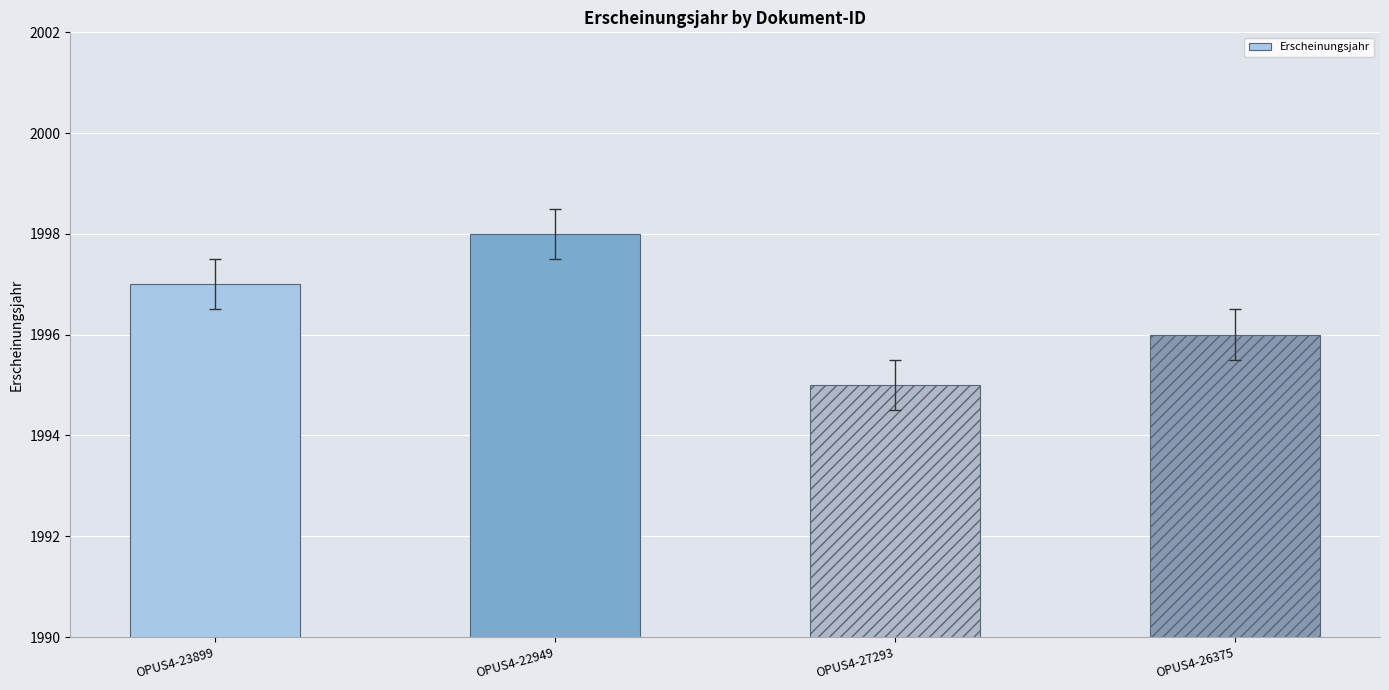

At which category does the chart reach its minimum across all series?

OPUS4-27293